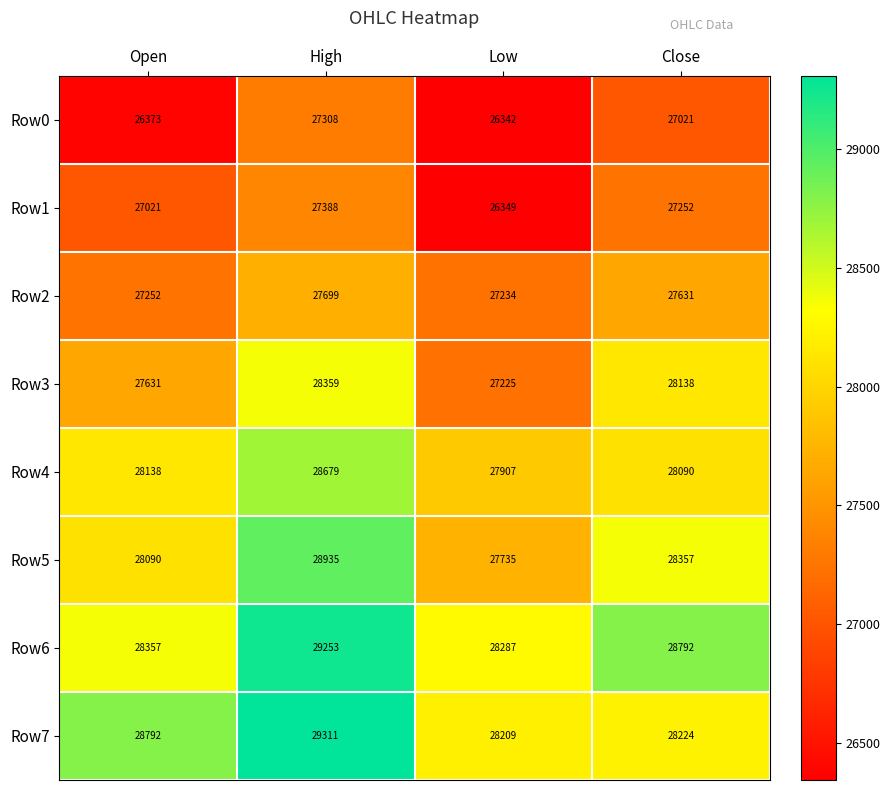

Is it true that Row5 equals 18284 at High?

False